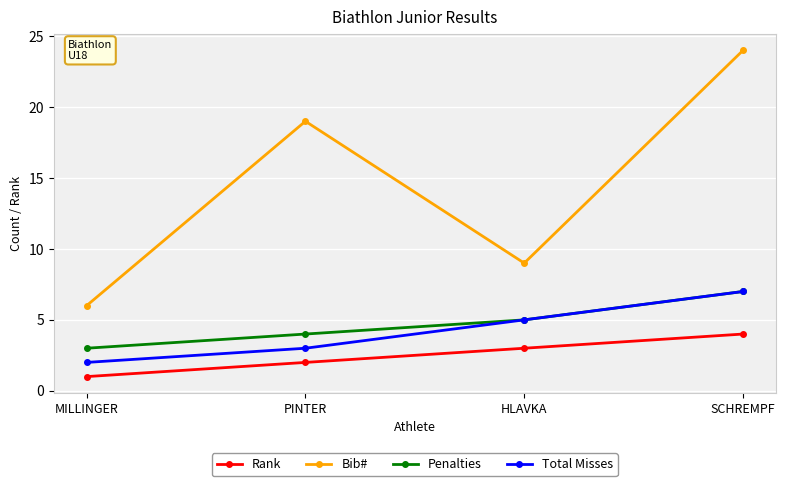

The value of Bib# at HLAVKA is 15. True or false?

False